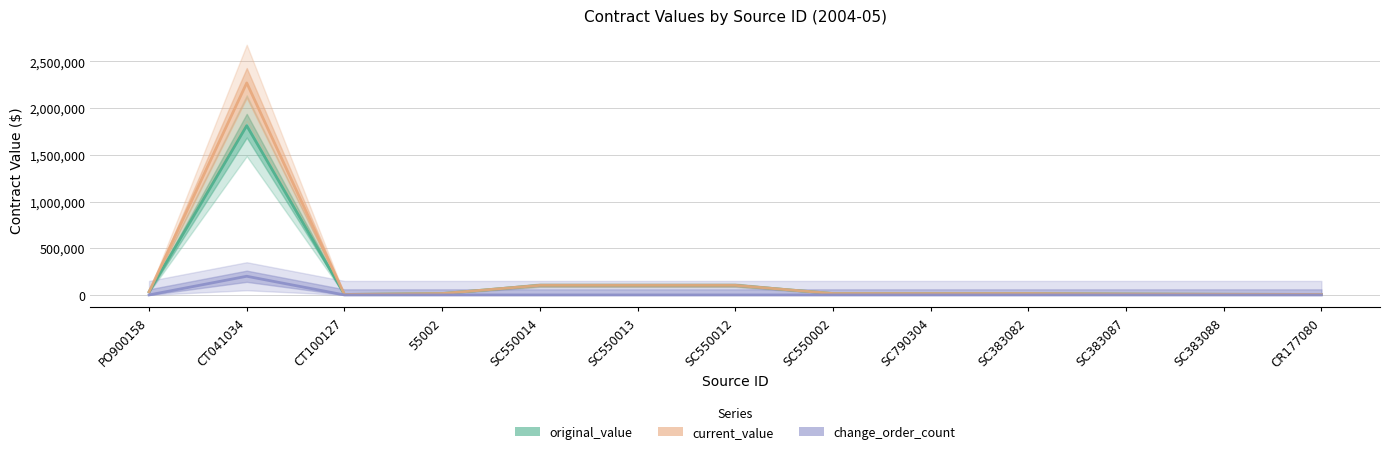

What is the value of the original_value point at the 3rd from the left?

5000.0